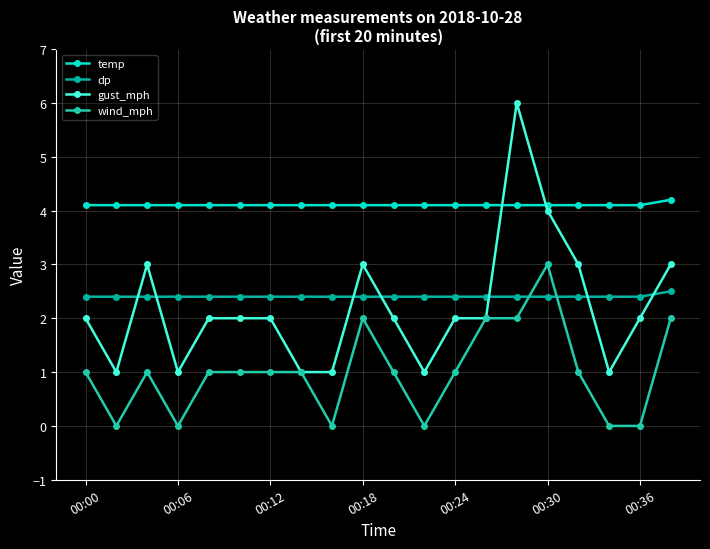

True or false: temp and dp intersect in this chart.

False